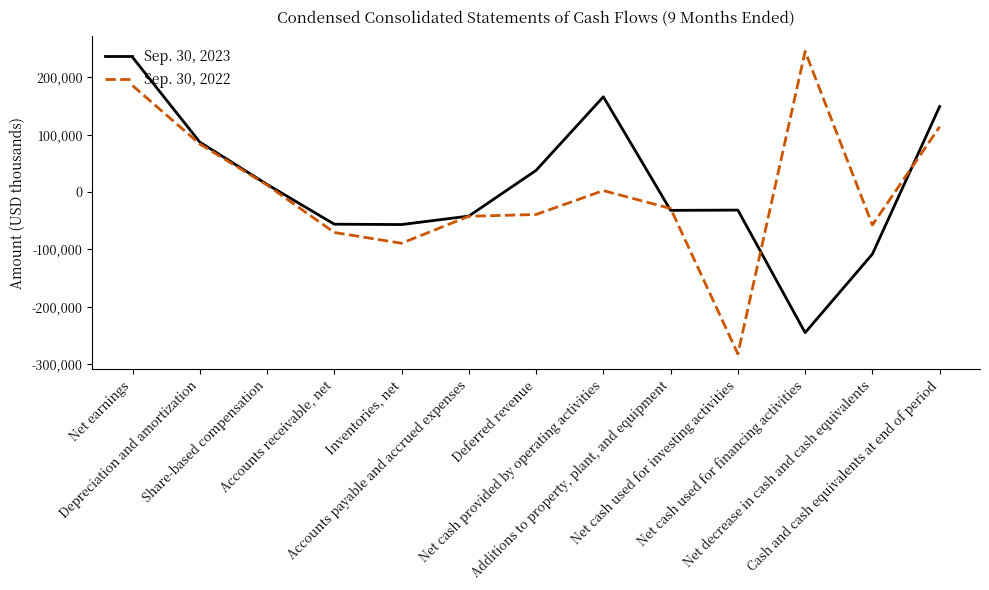

What is the difference between the maximum and minimum values in the Sep. 30, 2023 series?

479669